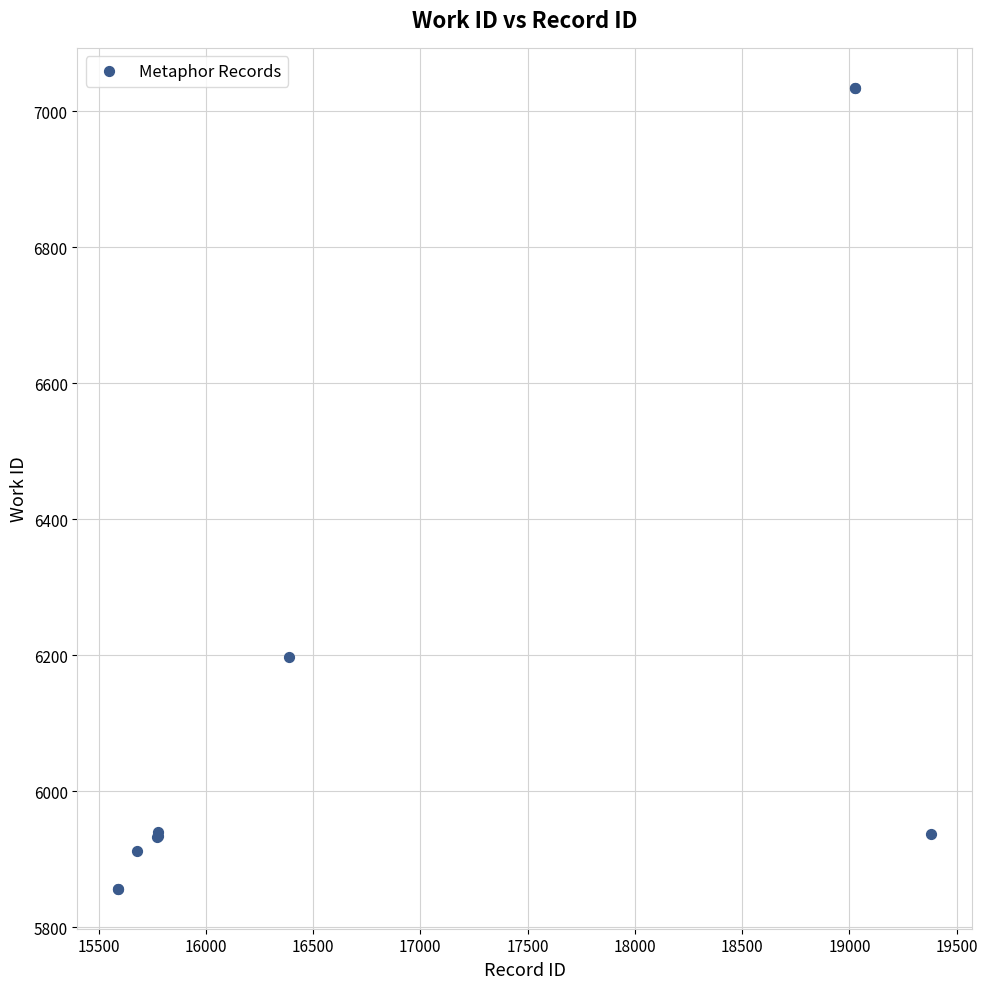

What Y value in the scatter plot is closest to 6445?

6198